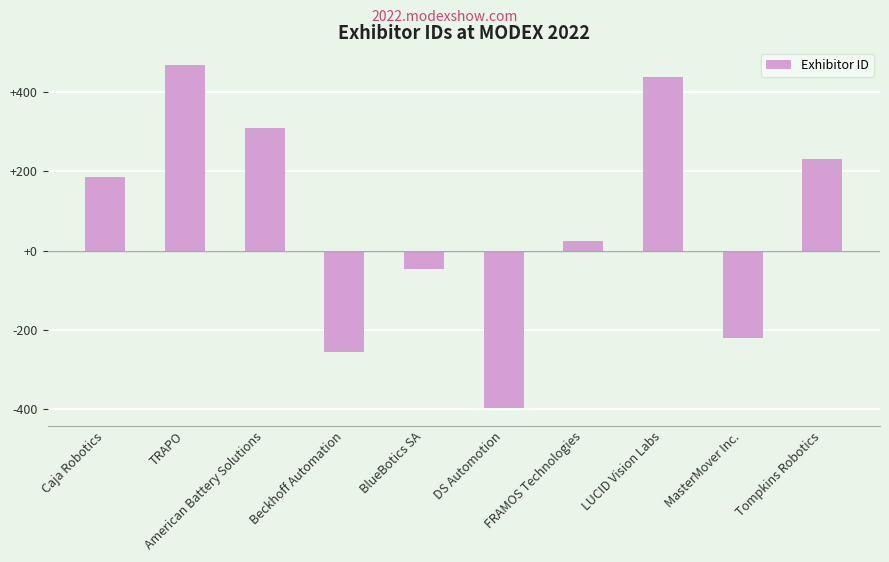

What position from the right is FRAMOS Technologies?

4